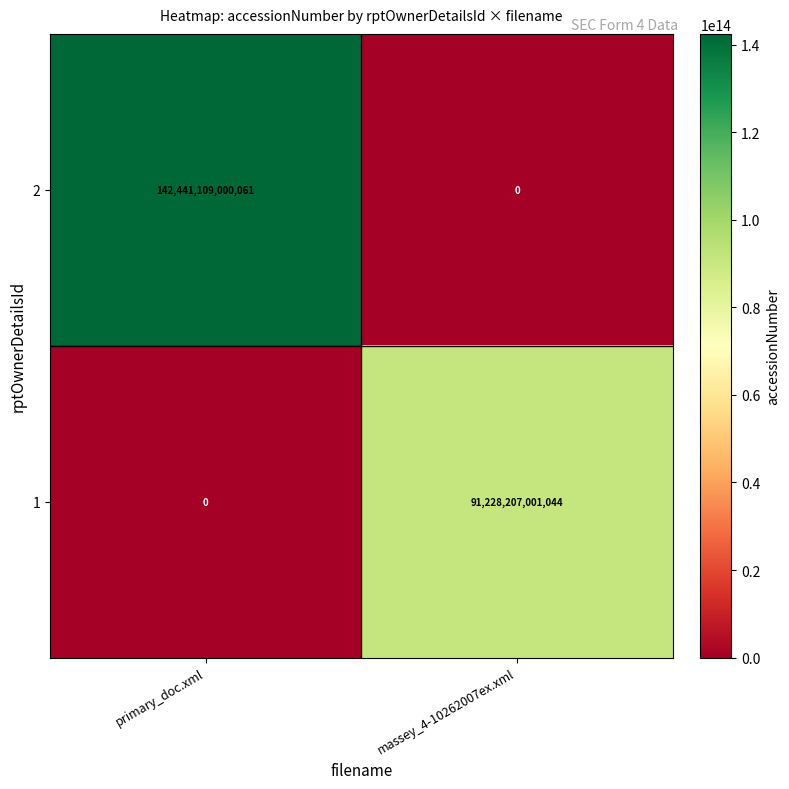

The 1 series shows -39285754859129 at primary_doc.xml. True or false?

False